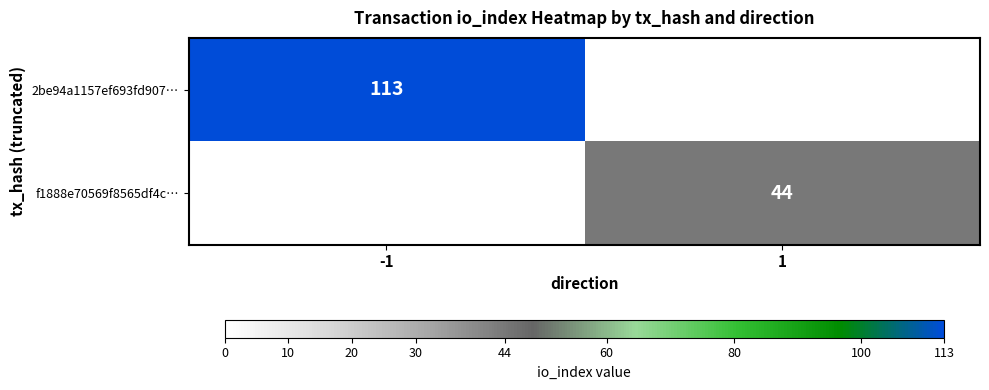

How many data points does each series have?

2